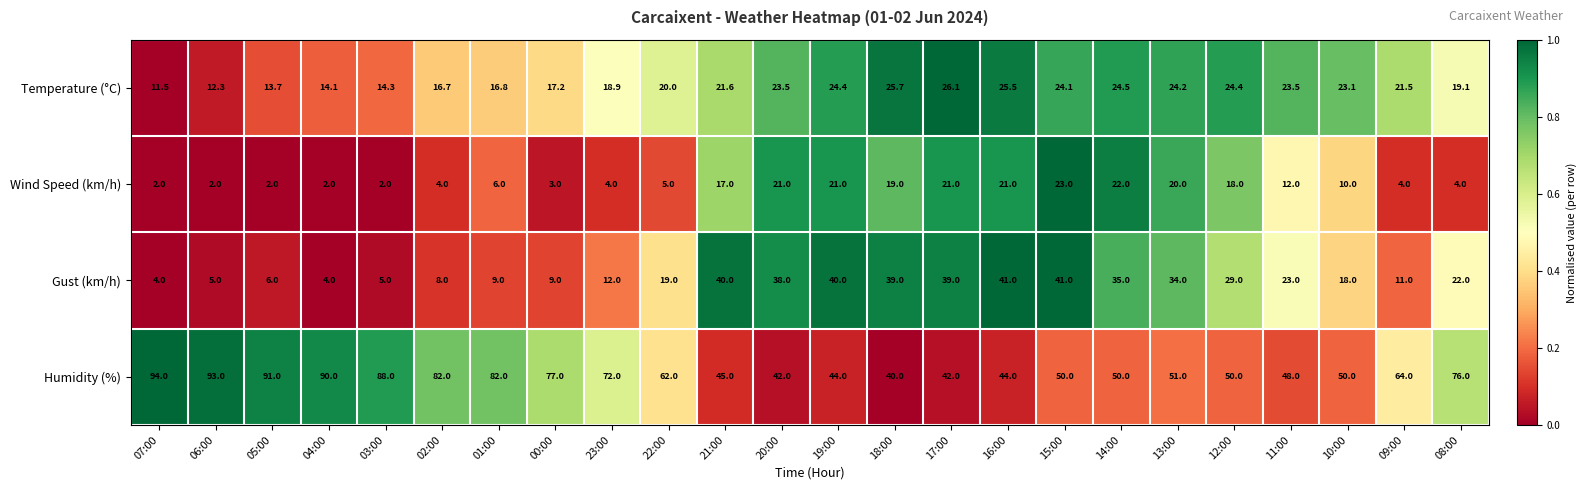

The value of Temperature (°C) at 04:00 is 19.3. True or false?

False